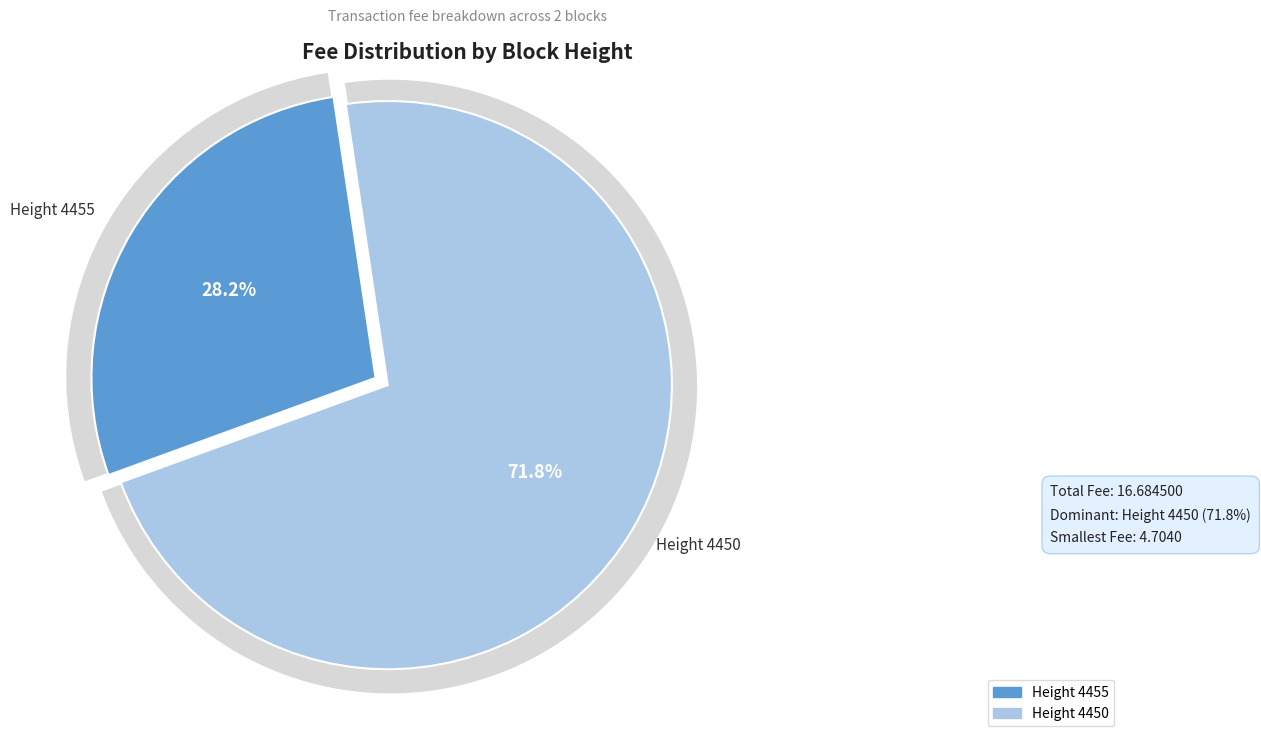

What is the total percentage of 4450 and 4455?

100.0%